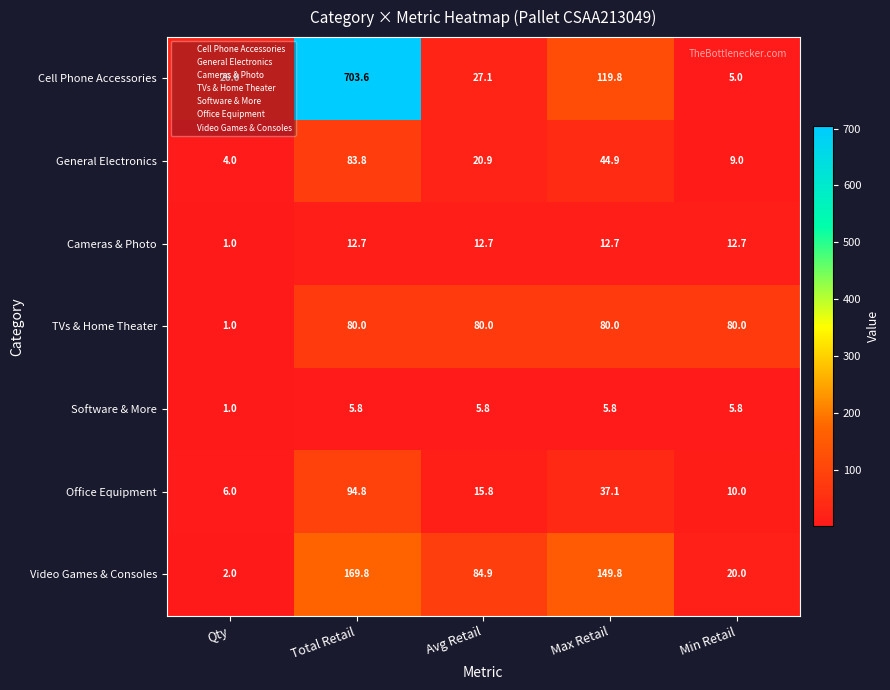

The Cell Phone Accessories series shows 8.9 at Min Retail. True or false?

False